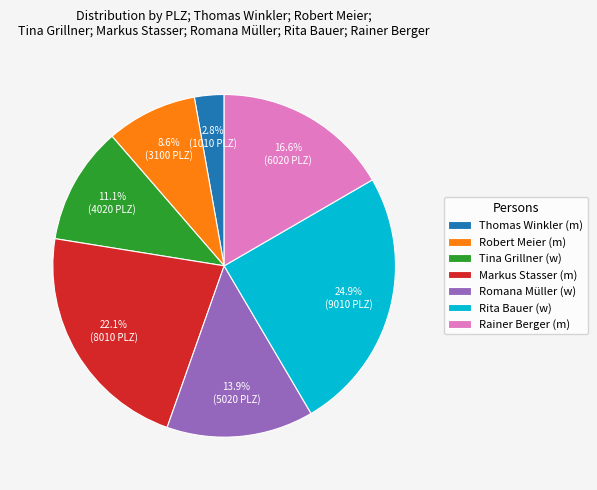

What percentage do Romana Müller (w) and Tina Grillner (w) together represent?

25.0%